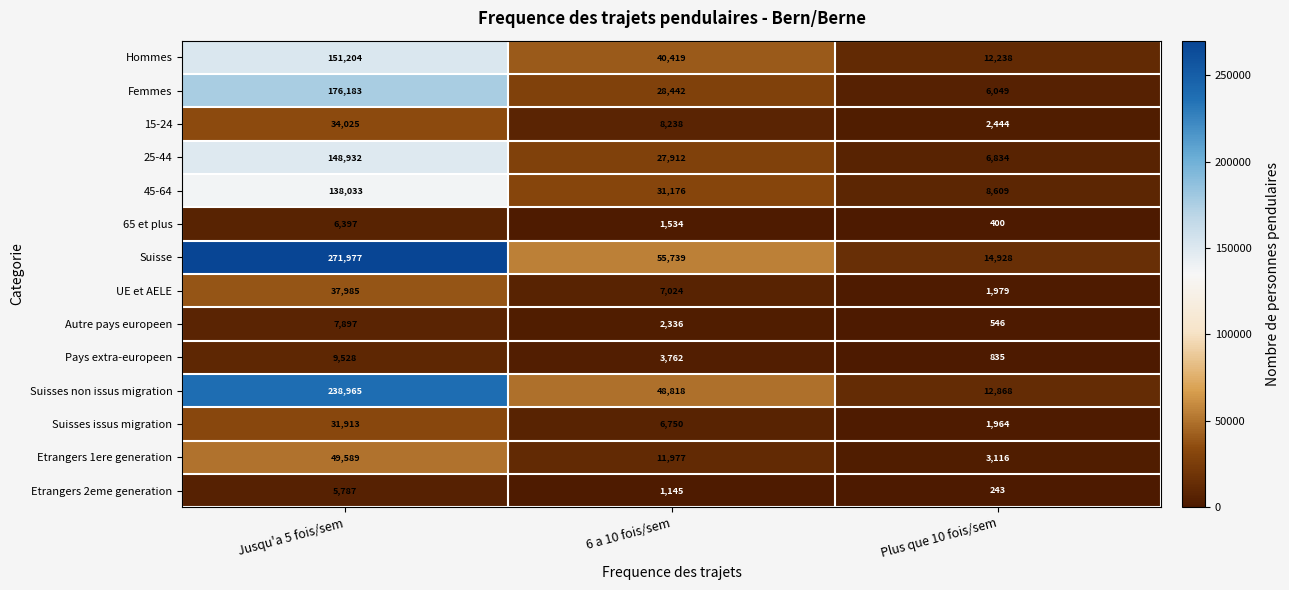

Count the number of data series in this chart.

14